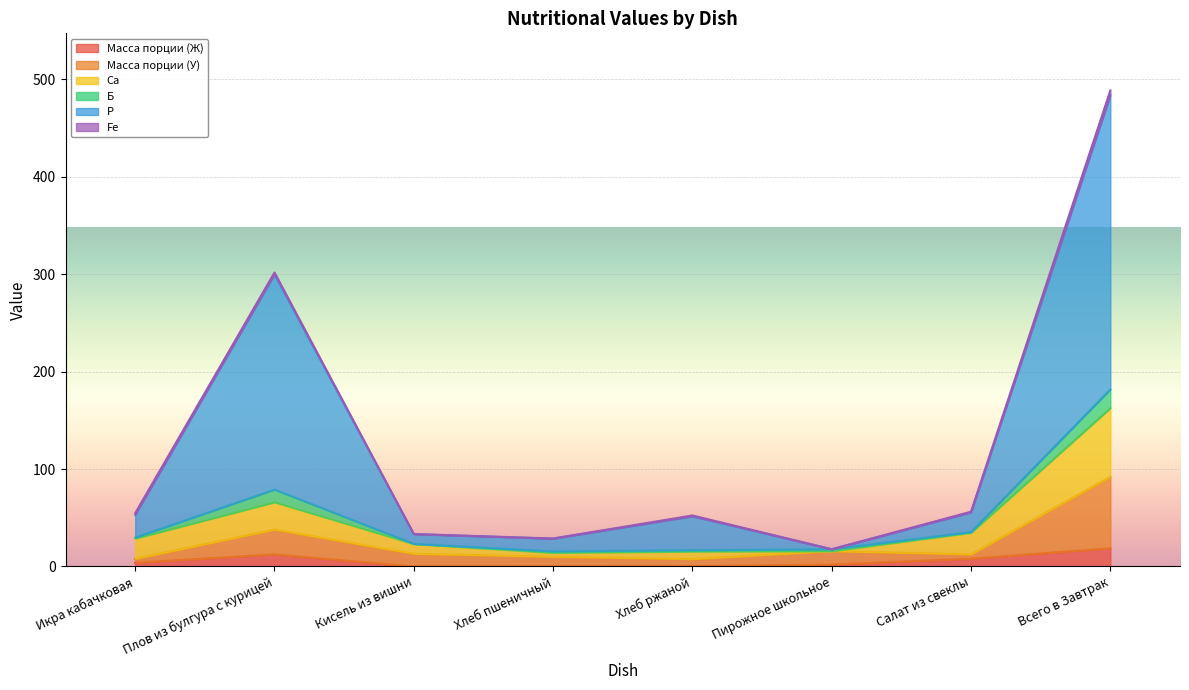

Which series has the largest total across all categories?

P